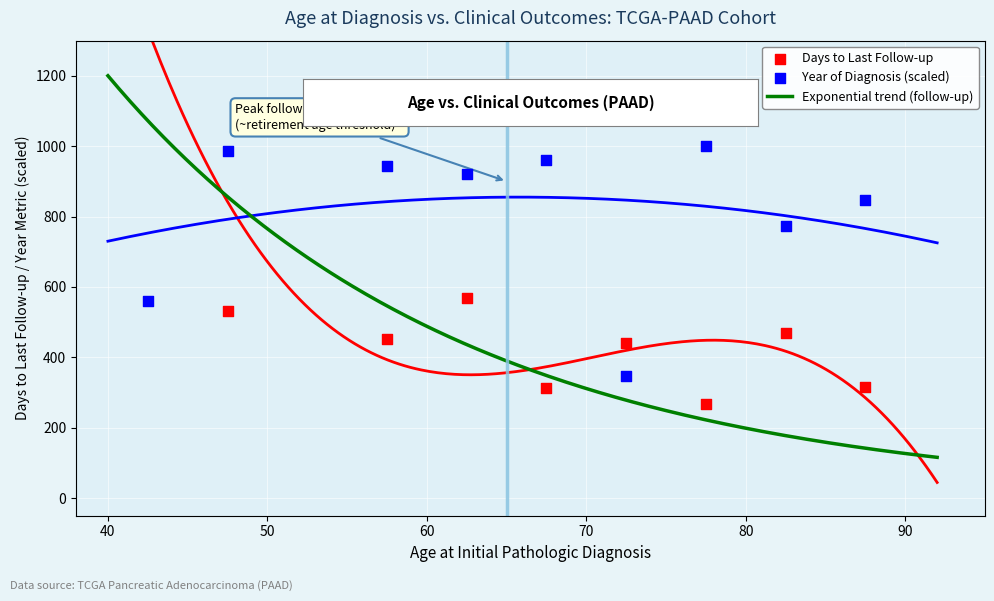

Which series has the largest total across all categories?

Year of Diagnosis